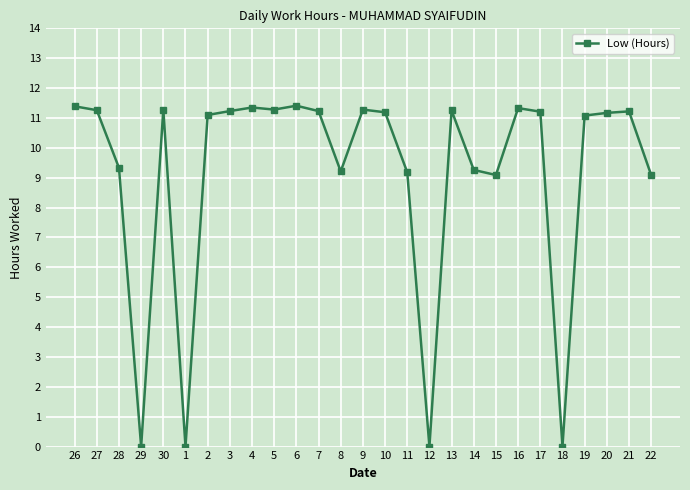

Is it true that the value at 19 is 16.4?

False